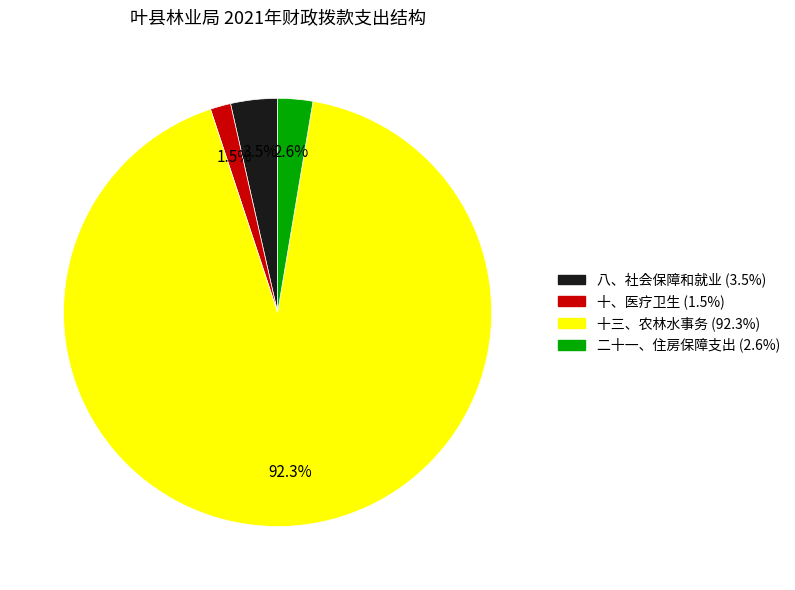

Does 十三、农林水事务 represent more than half of the total?

Yes